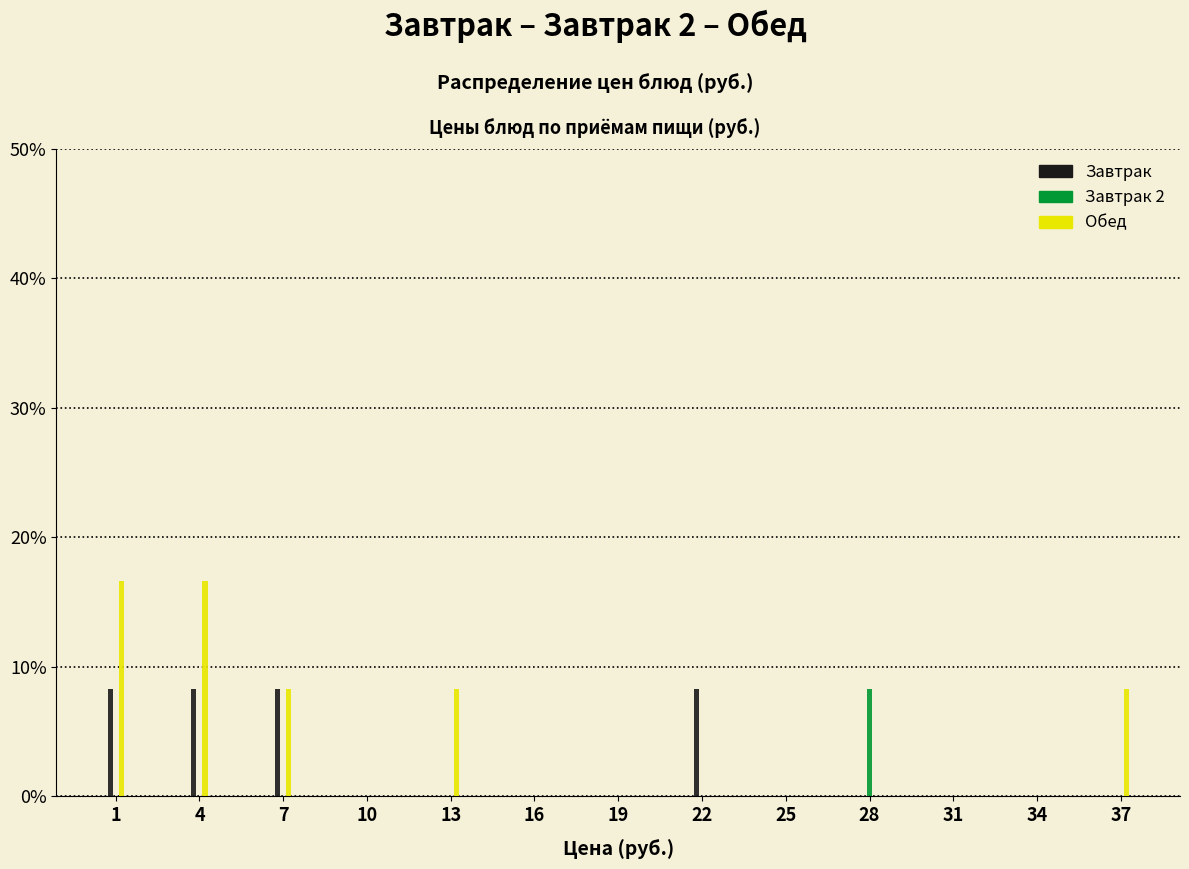

Is it true that Завтрак 2 equals 0.0 at 34?

True